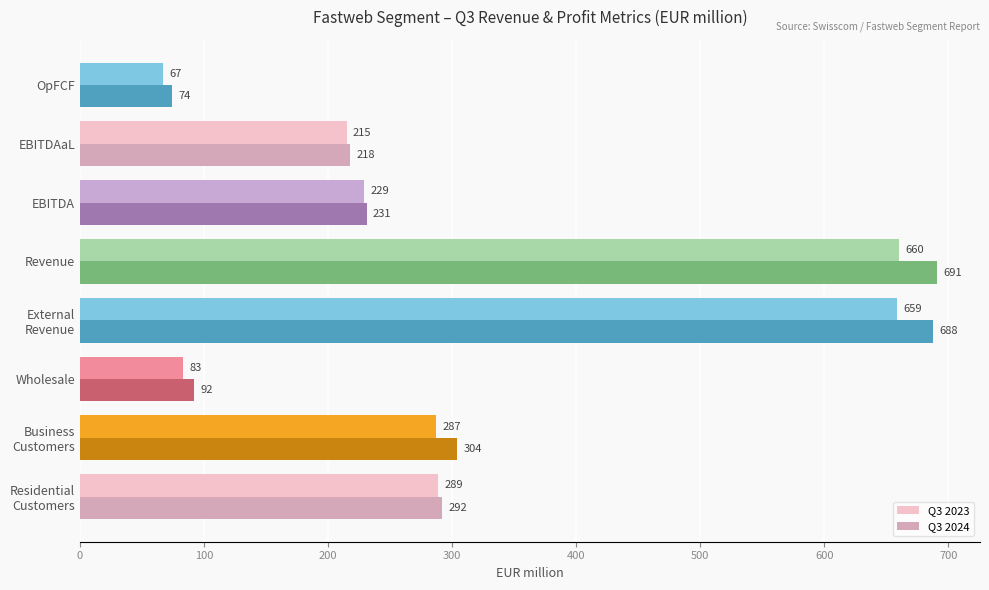

What is the average value of the Q3 2023 series?

311